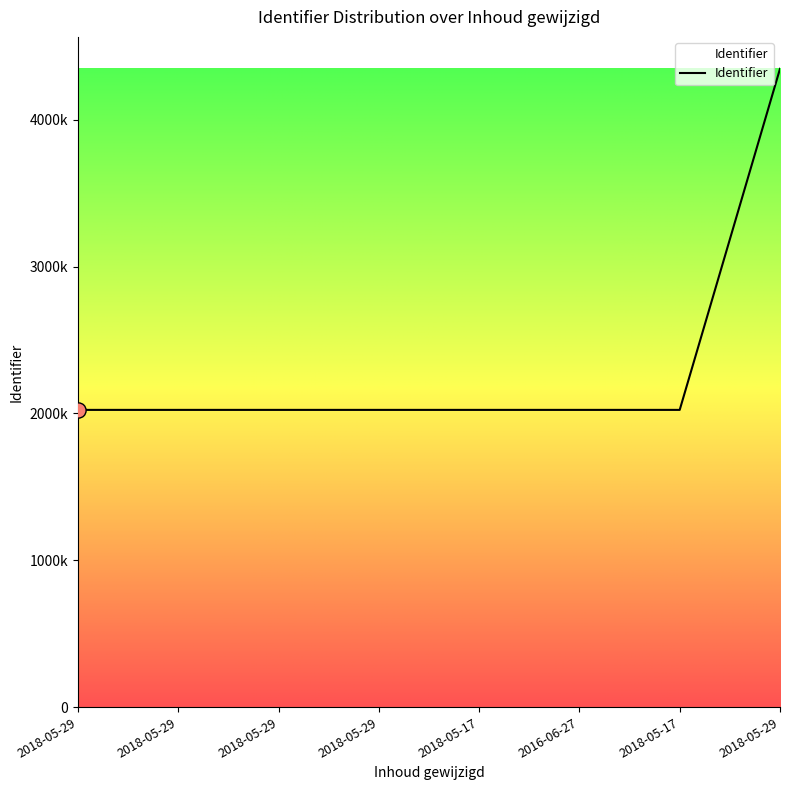

What is the ratio of the value at 2016-06-27 to the value at 2018-05-29?

1.0